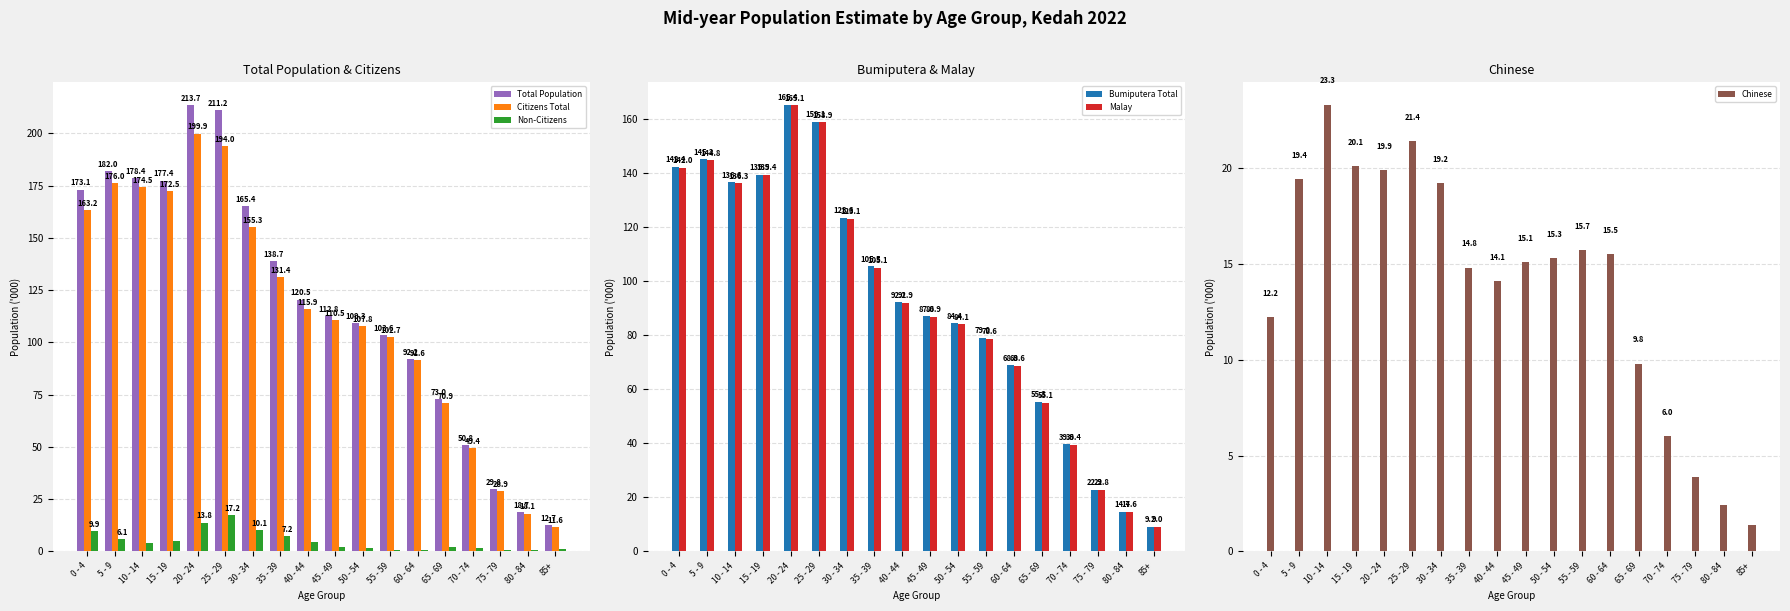

The Bumiputera Total series shows 217.6 at 5 - 9. True or false?

False